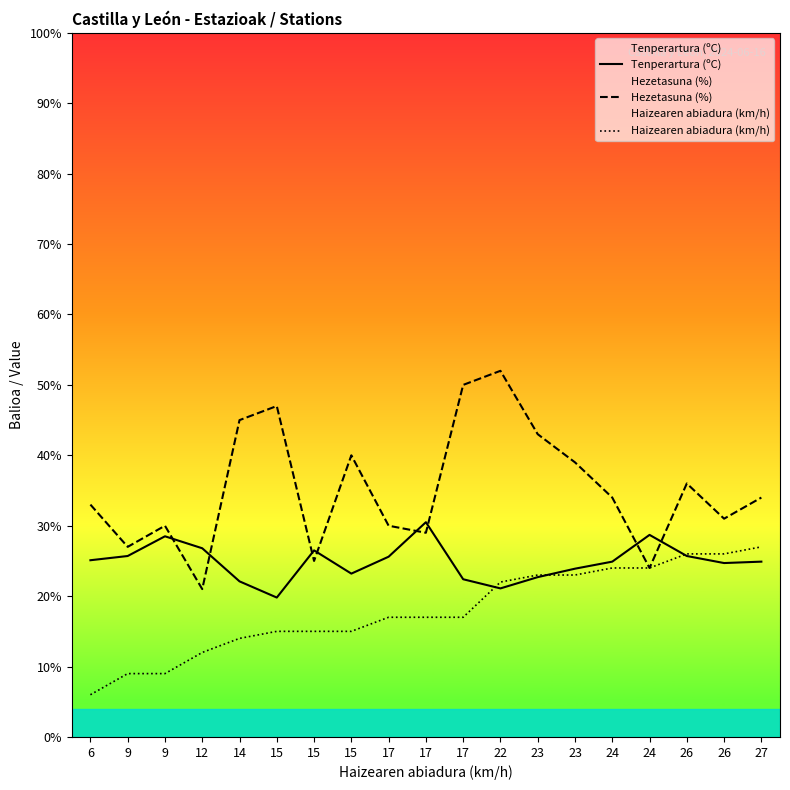

What is the difference between the maximum and second lowest values in the Haizearen abiadura (km/h) series?

18.0